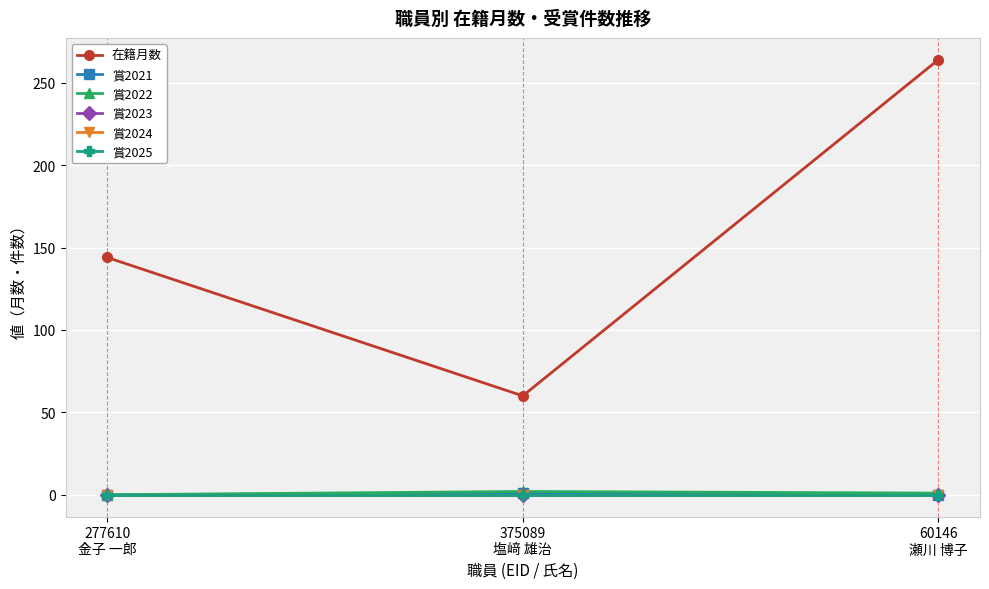

How many lines are shown in the chart?

6